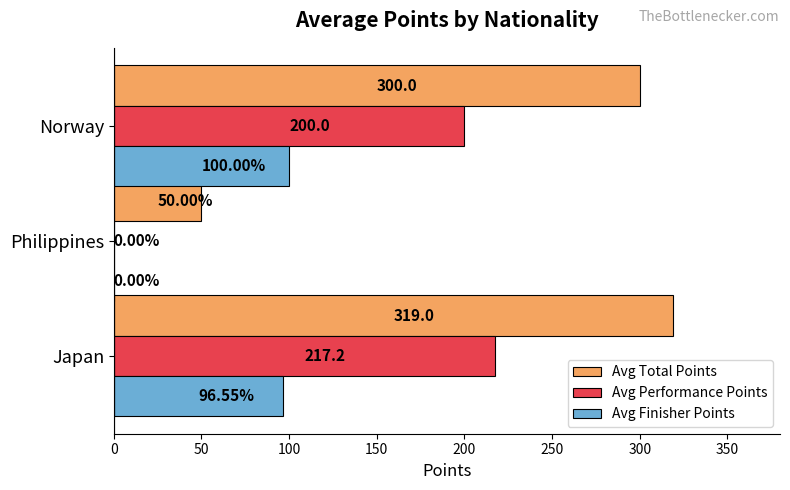

Which category has the highest value in the Avg Total Points series?

Japan